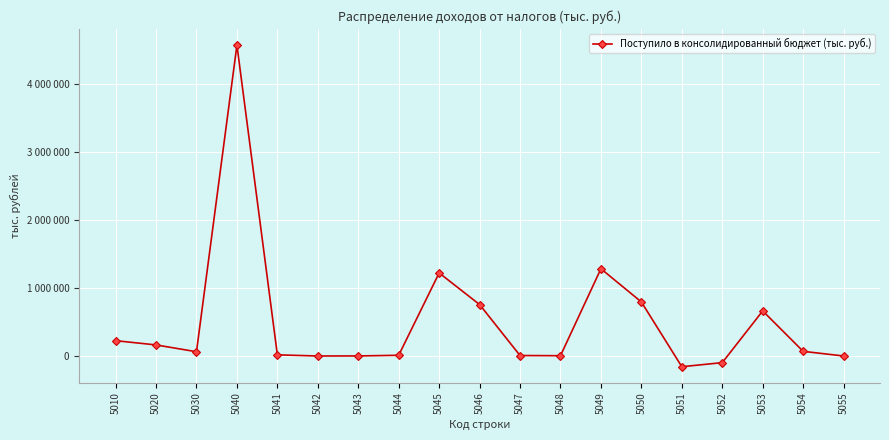

Is this an area chart (filled region under the line)?

No